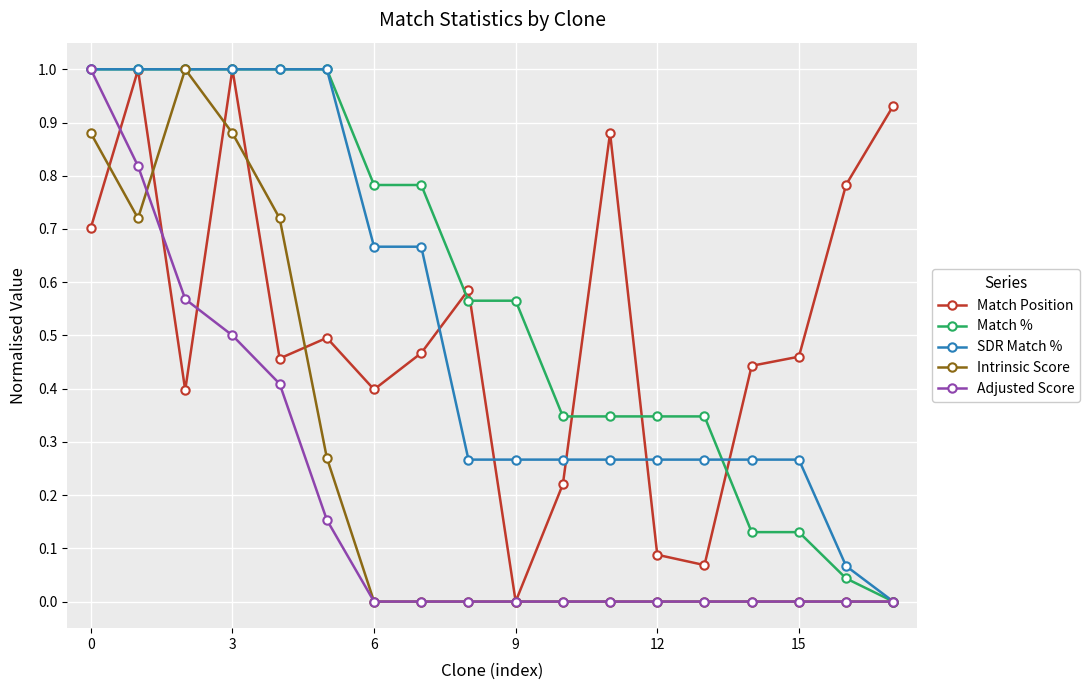

How many series are shown in this chart?

5